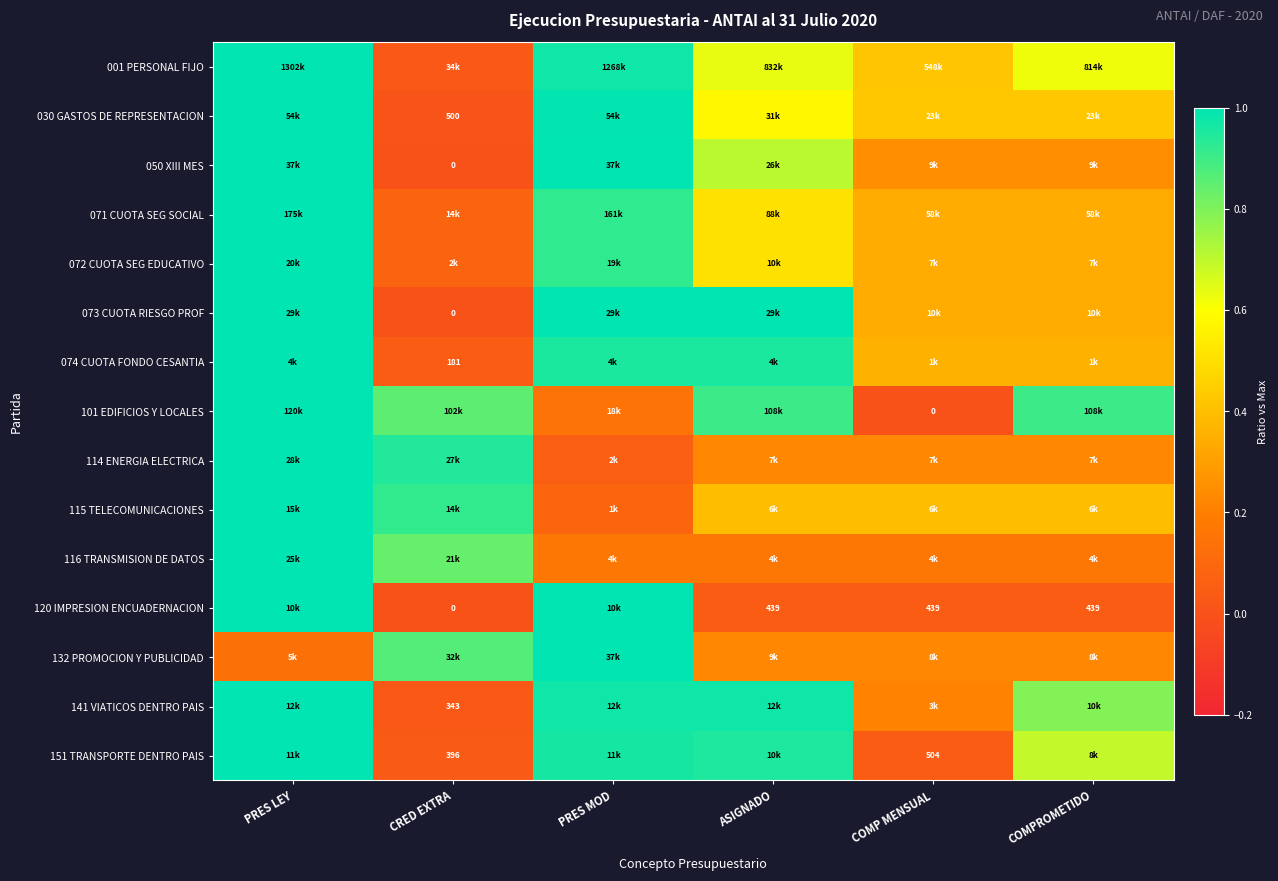

At how many categories does at least one series exceed 0?

6